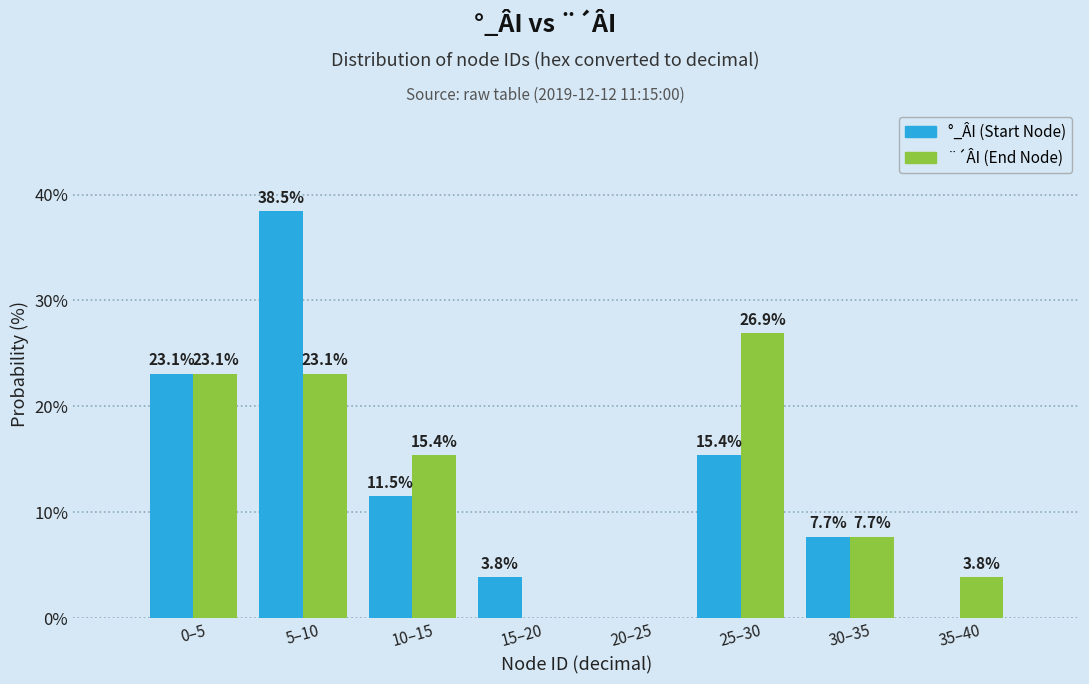

Reading left to right, extract all data points from this chart.

°_ÂI (Start Node): 0–5=23.1	5–10=38.5	10–15=11.5	15–20=3.8	20–25=0.0	25–30=15.4	30–35=7.7	35–40=0.0
¨´ÂI (End Node): 0–5=23.1	5–10=23.1	10–15=15.4	15–20=0.0	20–25=0.0	25–30=26.9	30–35=7.7	35–40=3.8